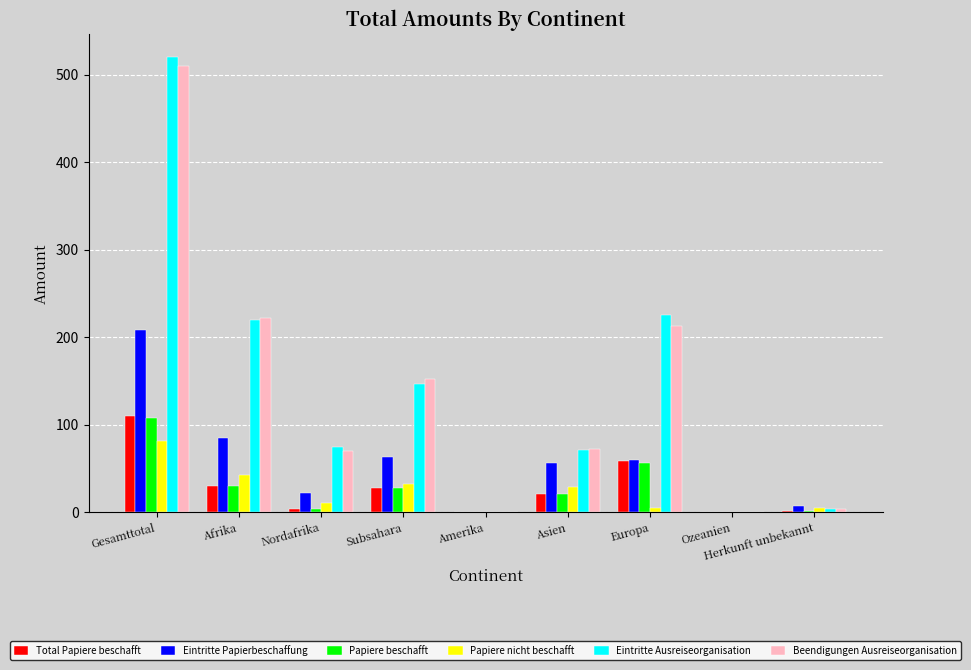

Is it true that Total Papiere beschafft equals 27 at Subsahara?

True